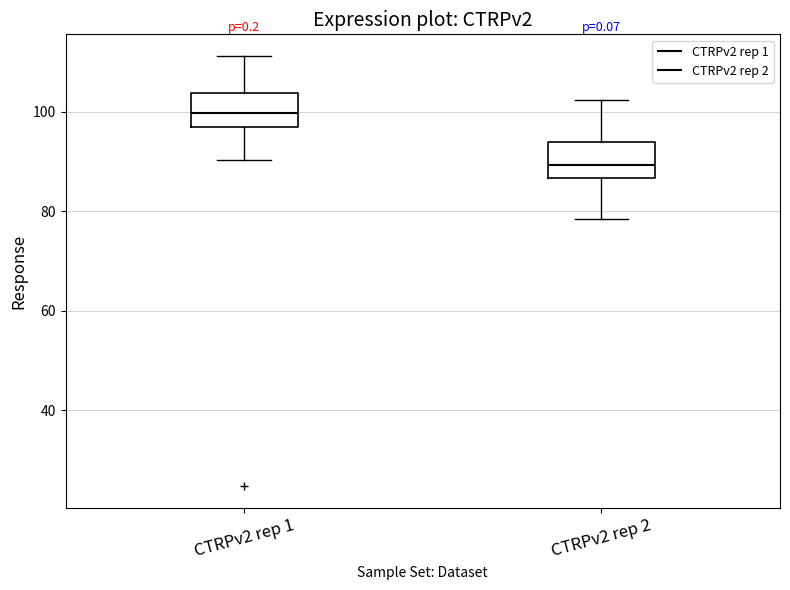

Reading left to right, transcribe this box plot: for each box, give where its median line is, the range the box spans, and where its two whiskers end, as read against the y-axis. The values are not printed on the chart, so give them approximately, as read against the axis.

CTRPv2 rep 1: median 100, box 96 to 104, whiskers 90 to 112
CTRPv2 rep 2: median 90, box 86 to 94, whiskers 78 to 102